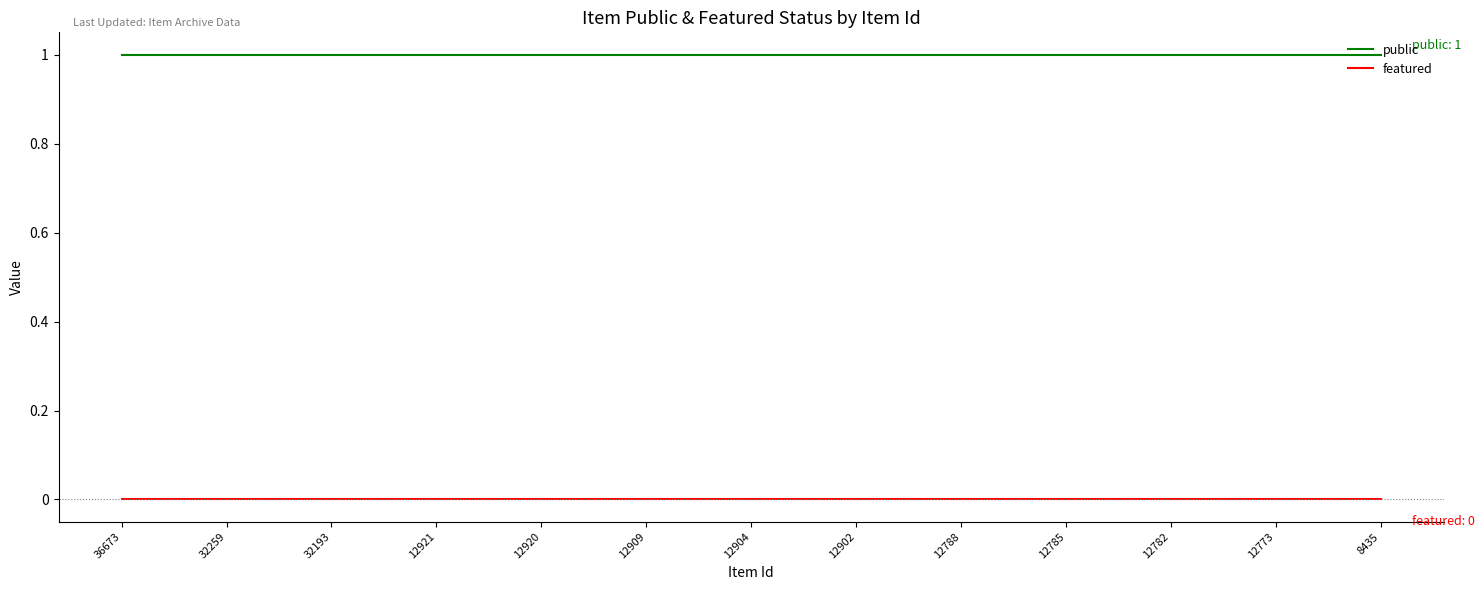

What is the minimum value for public?

1